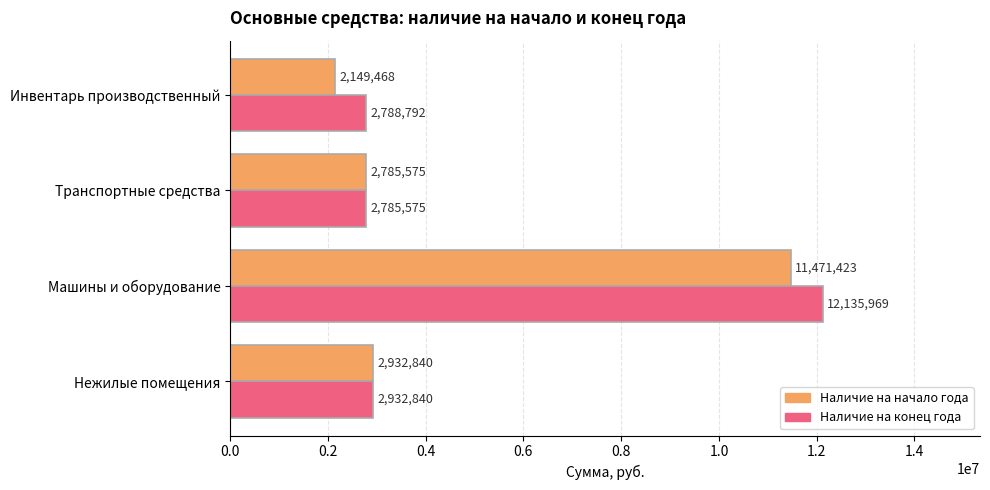

Which category has the highest value across all series?

Машины и оборудование